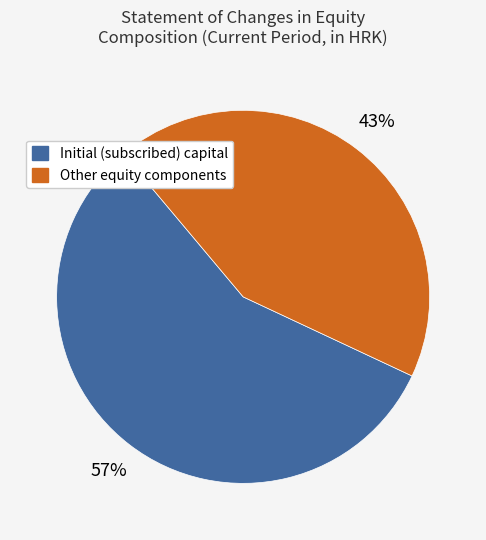

Does any single category account for the majority?

Yes